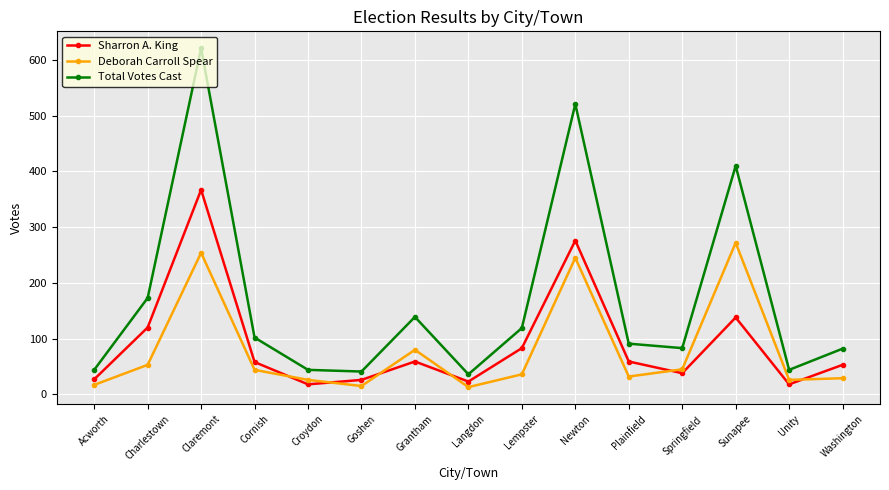

How many lines are shown in the chart?

3